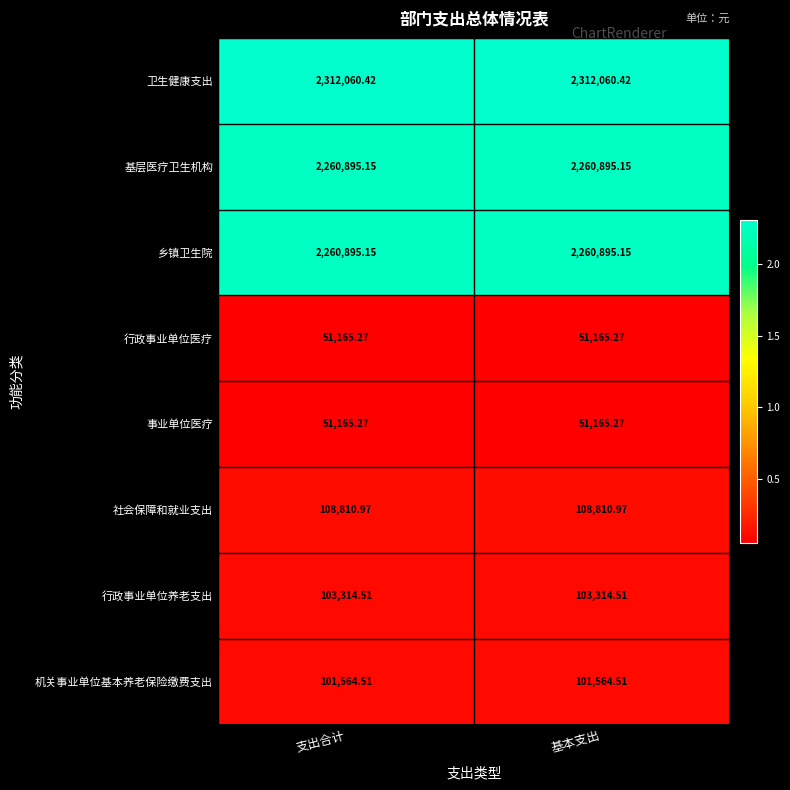

Count the number of data series in this chart.

8